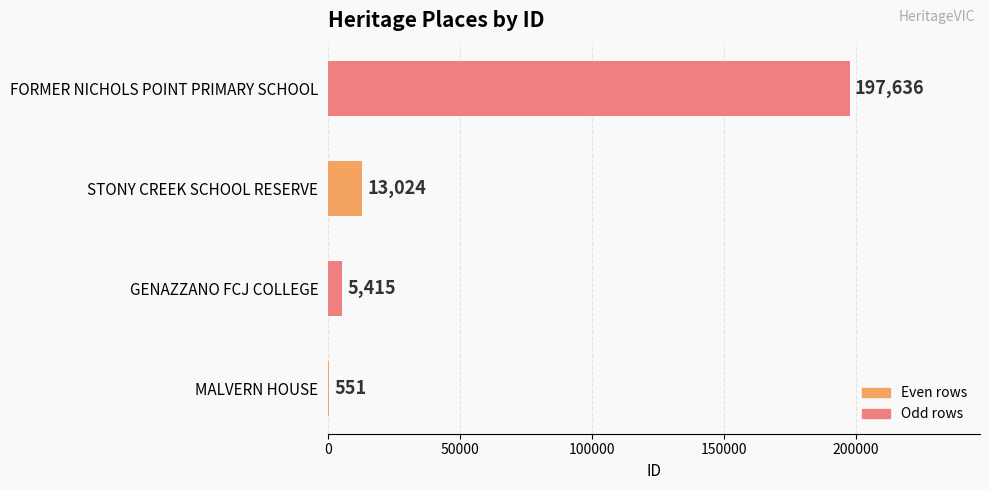

What is the change in value from MALVERN HOUSE to FORMER NICHOLS POINT PRIMARY SCHOOL?

+197085